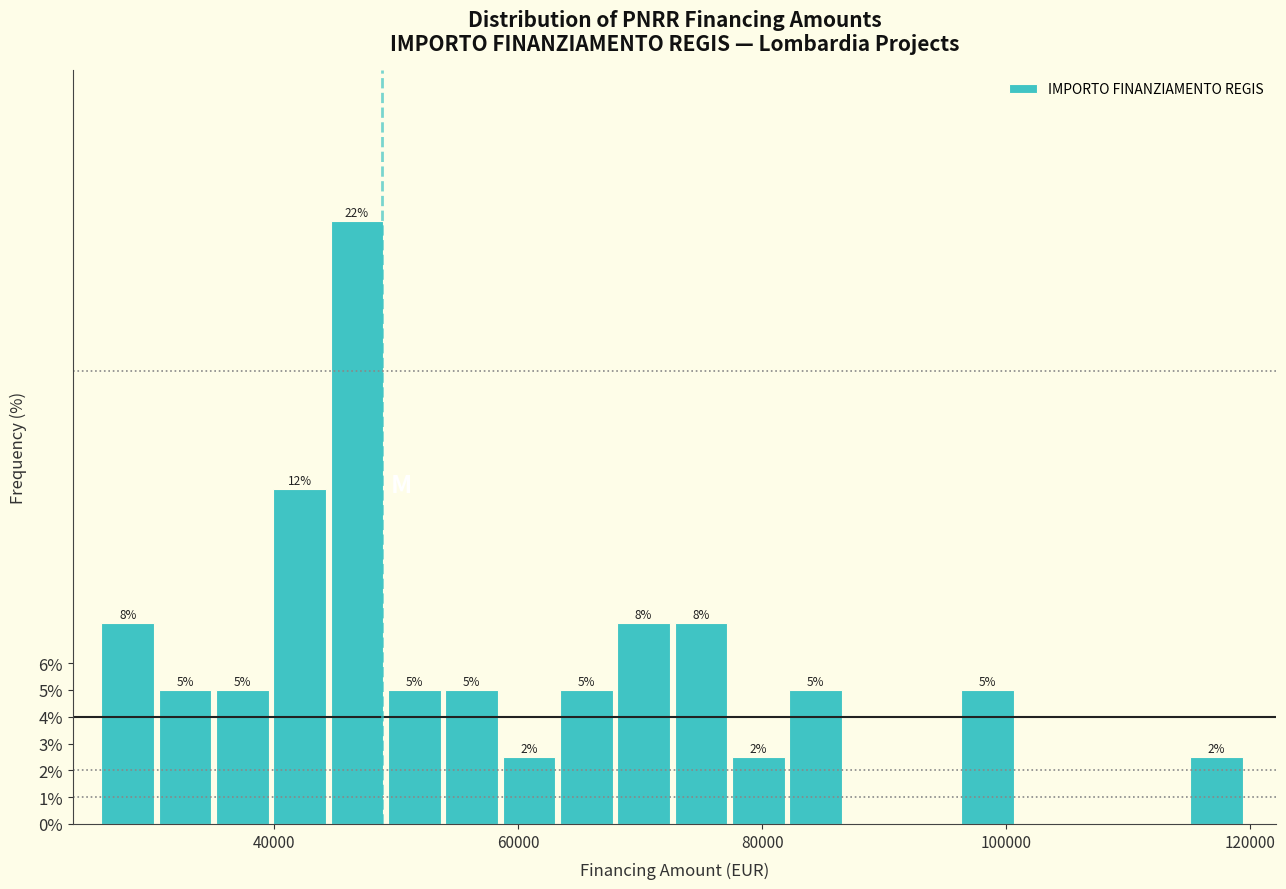

Around what value on the x-axis is the tallest bar? Give the approximate position of its centre, as read against the axis.

46000